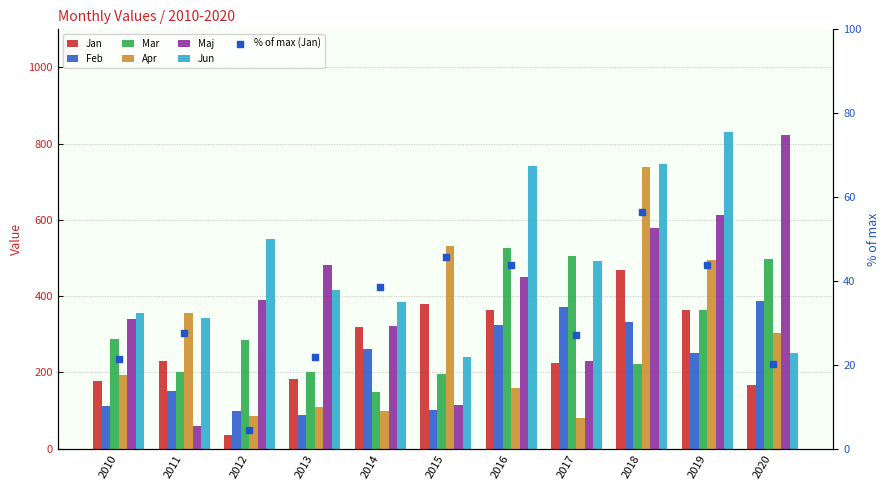

Which series has the largest total across all categories?

Jun